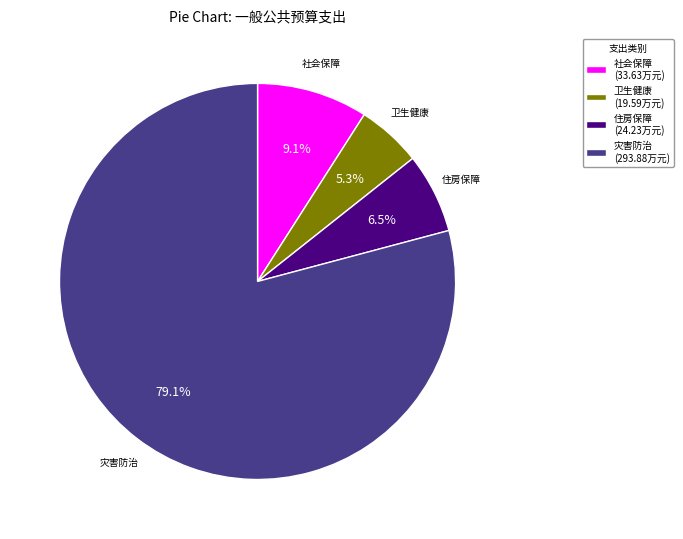

Which category accounts for the majority?

灾害防治